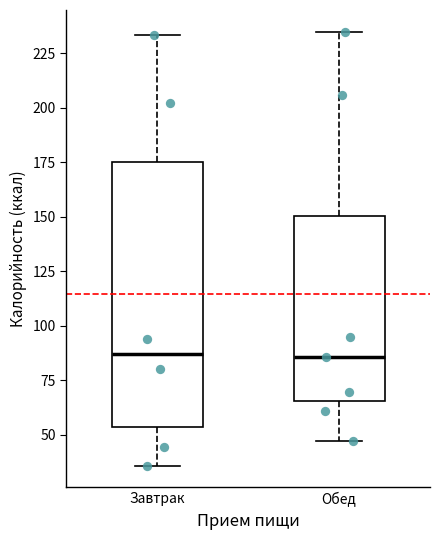

Which box is the tallest, from its lower edge to its upper edge?

Завтрак